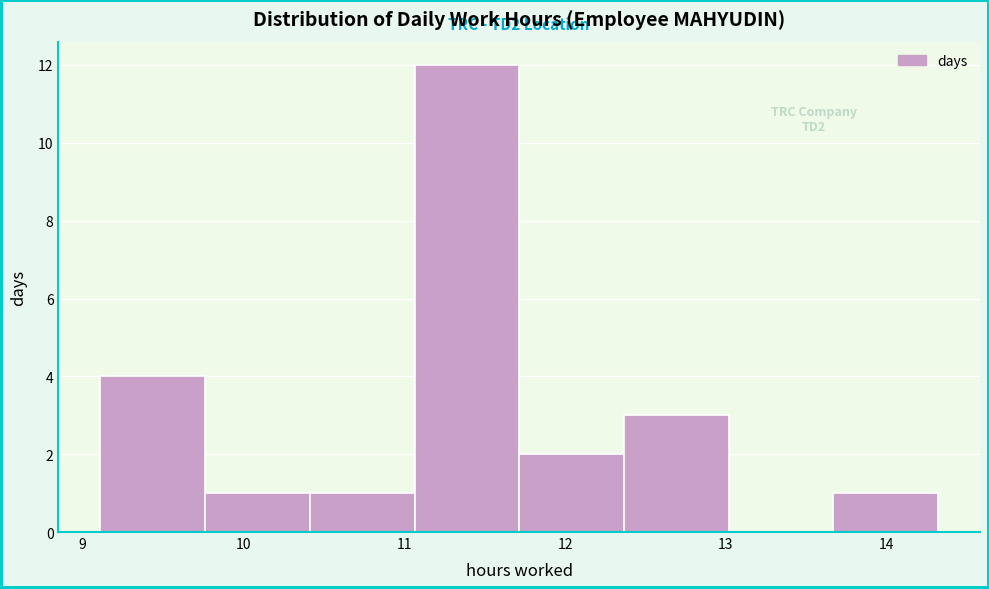

Which range on the x-axis has the tallest bar?

11.1 to 11.7